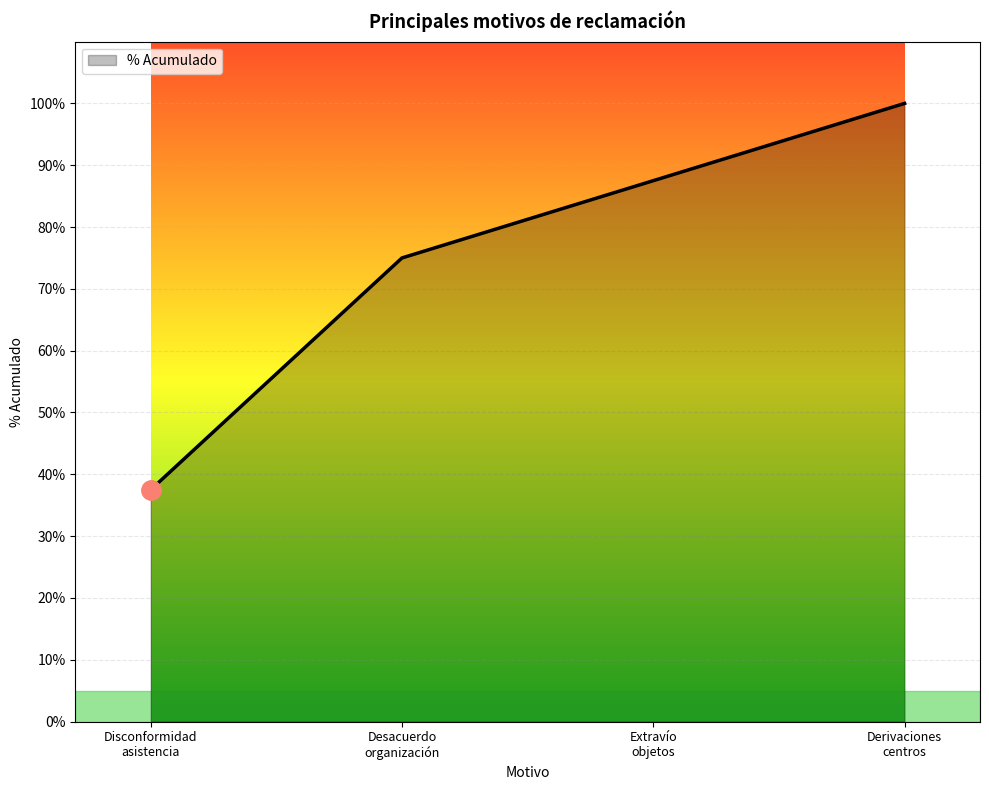

How many values are below 87?

2